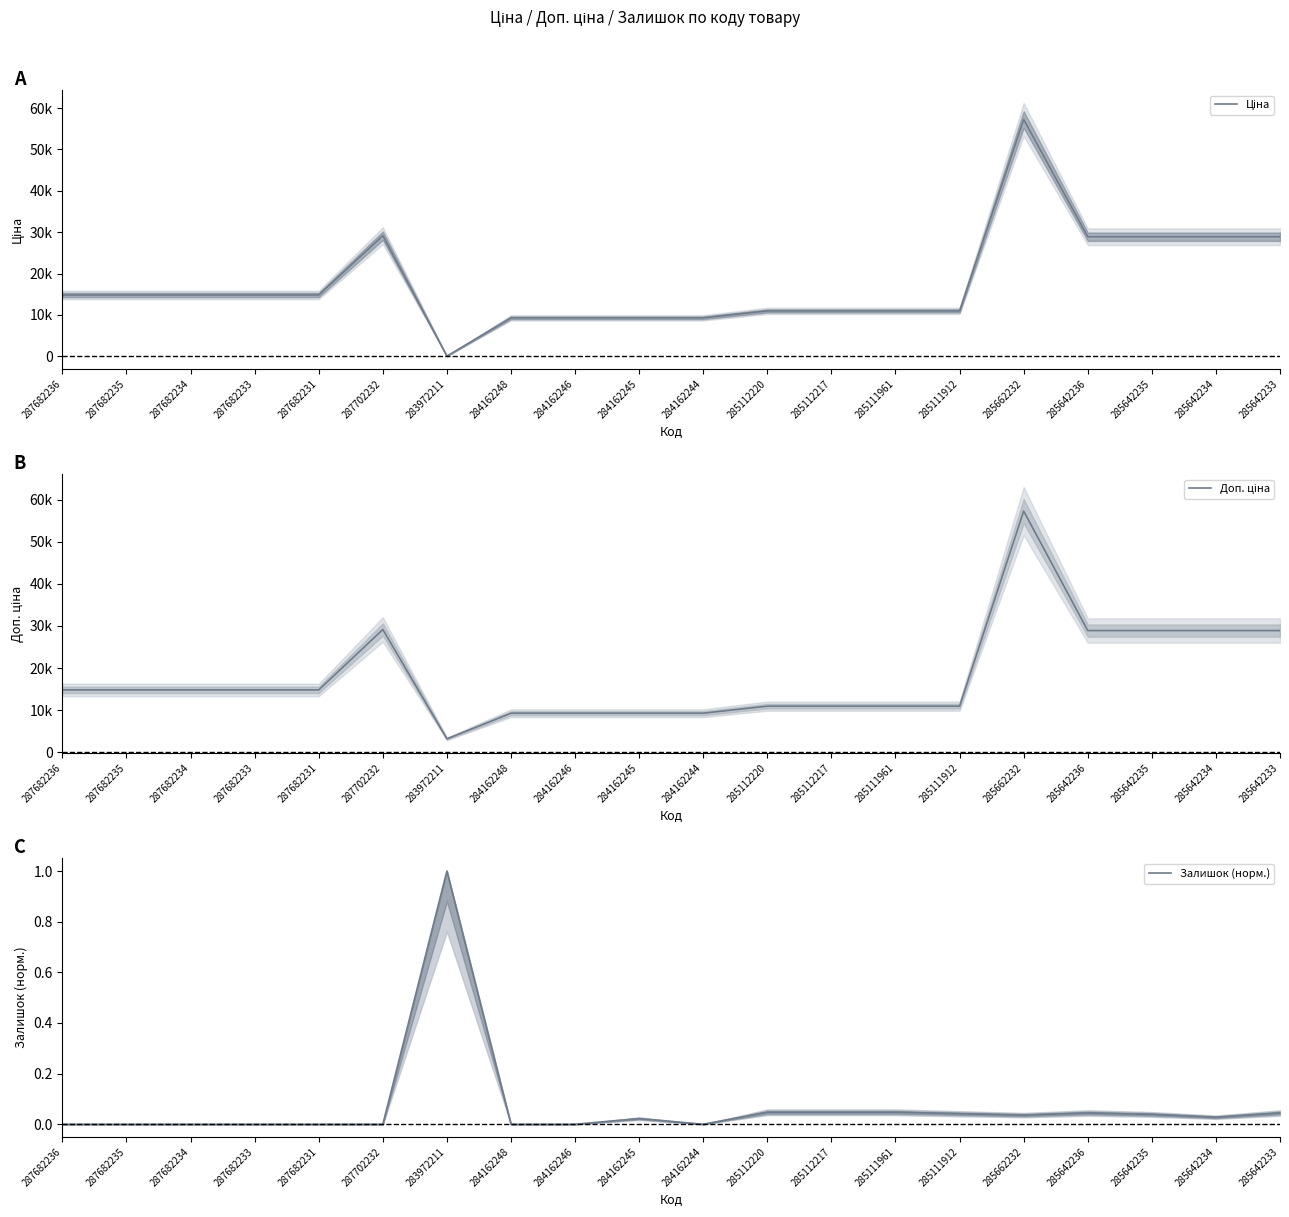

At which category does the chart reach its peak across all series?

285662232